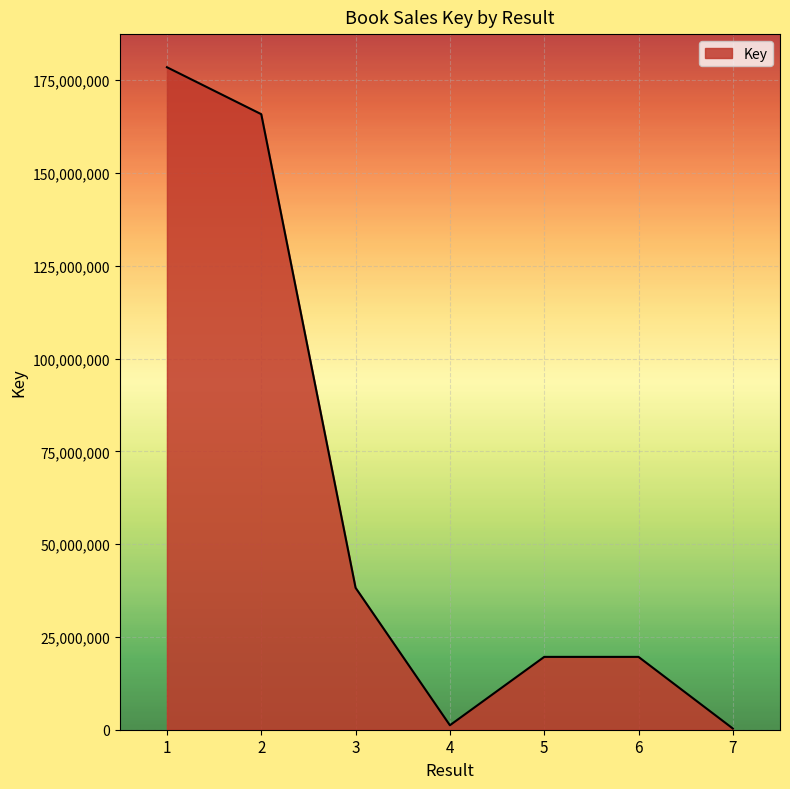

Count the number of categories in the chart.

7